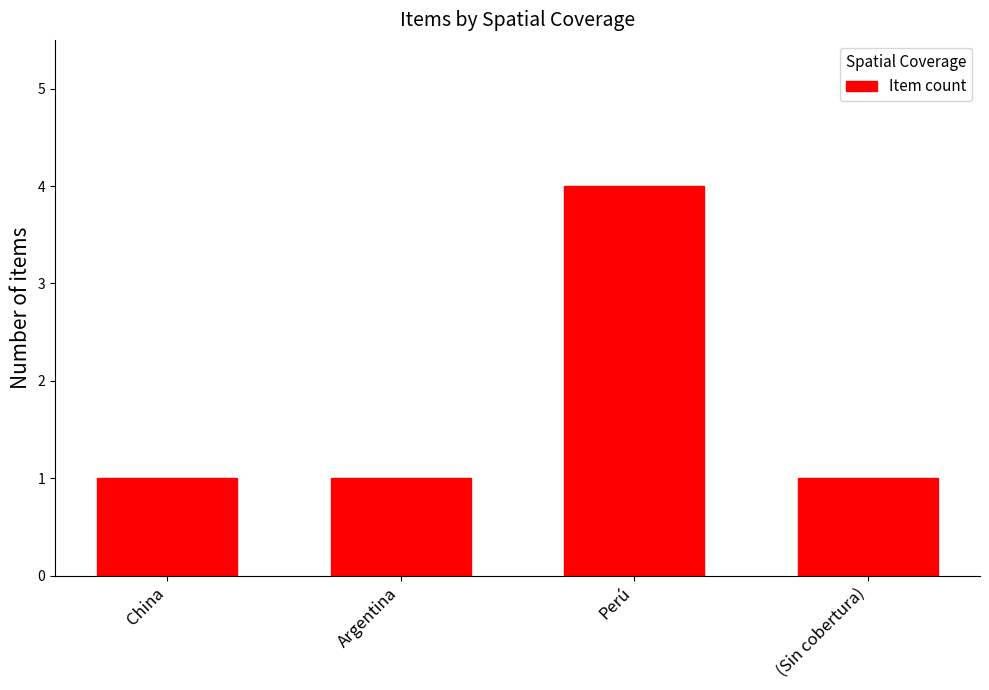

What is the difference between the maximum and minimum values?

3